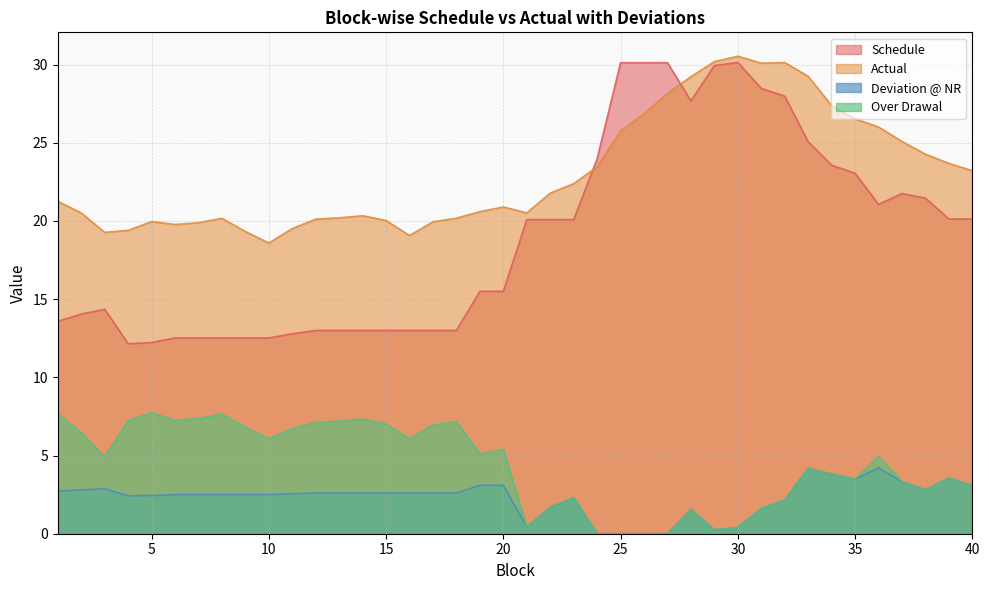

How many values in the Deviation @ NR series exceed 2?

30